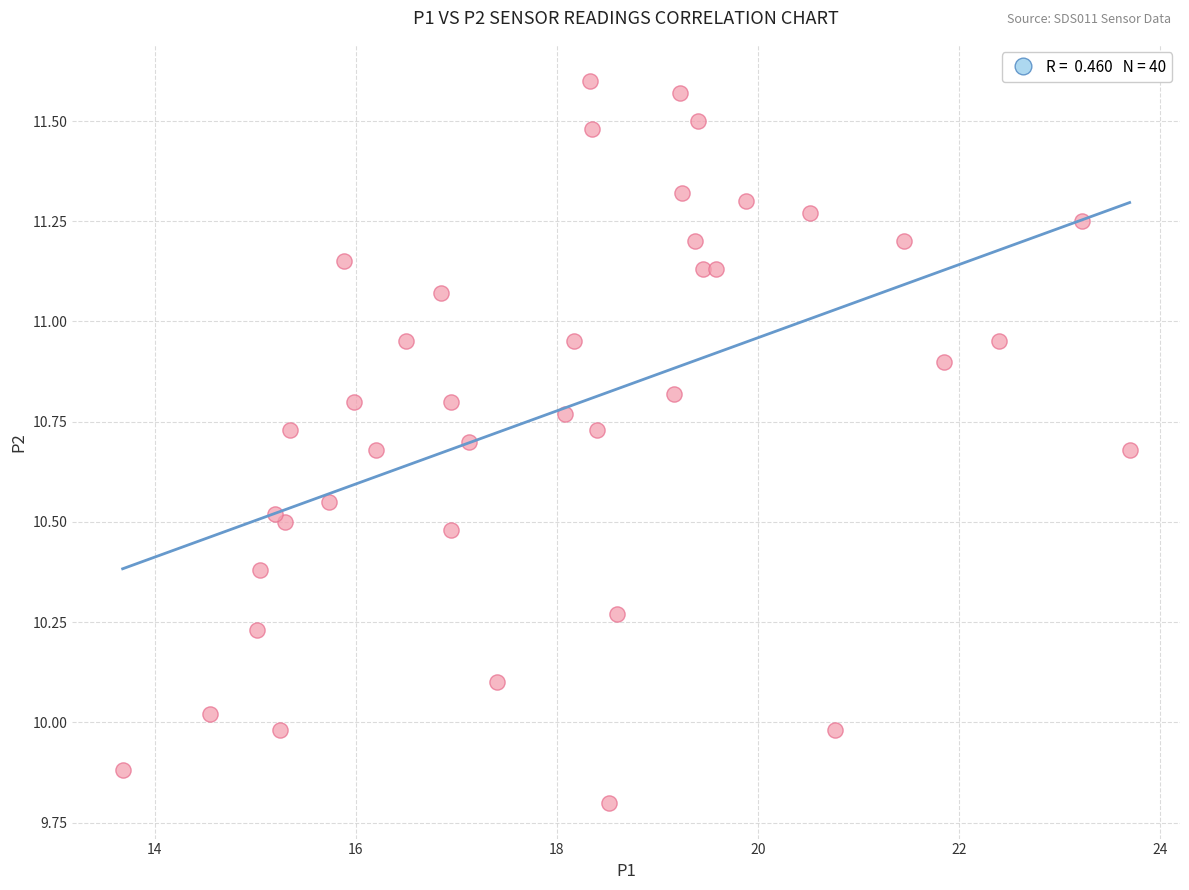

What is the range of Y values (max minus min)?

1.8